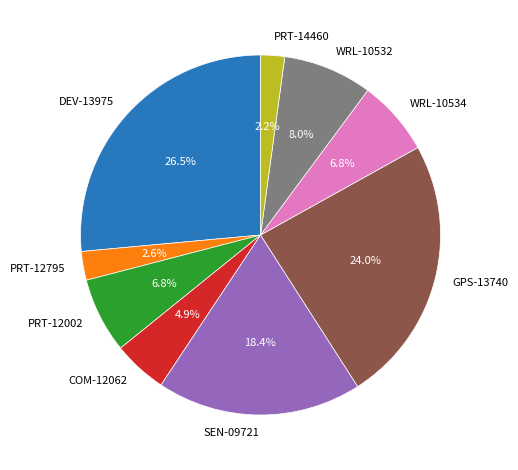

To the nearest percent, what portion does SEN-09721 represent?

18%